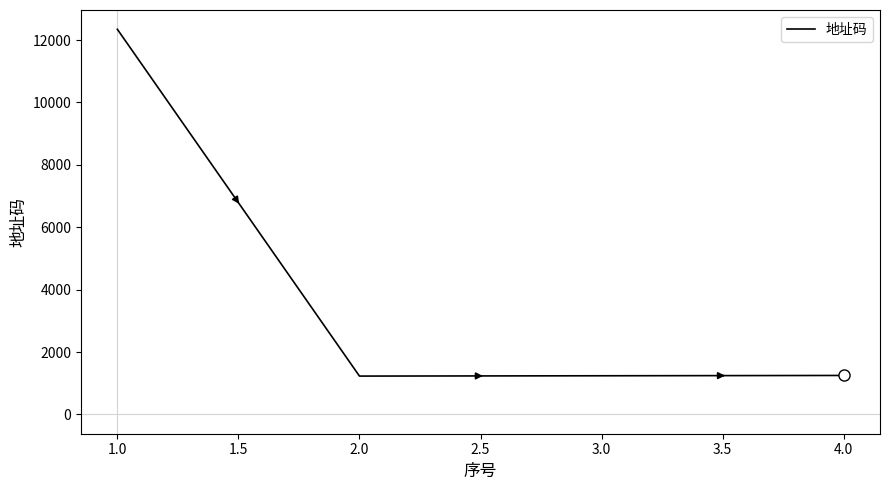

What is the sum of the values at 3.0 and 1.0?

13585